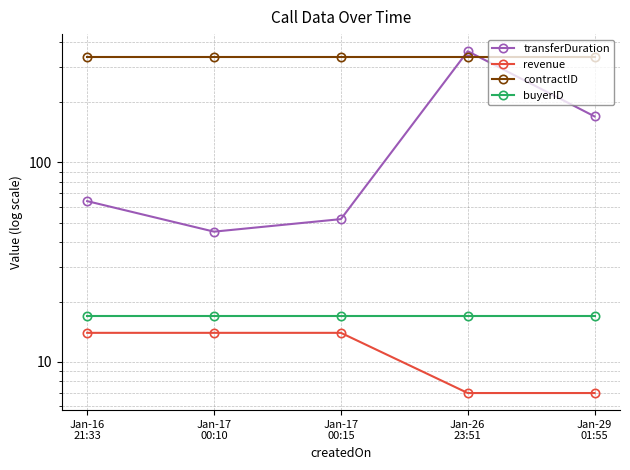

Where does the transferDuration series first go above 64?

Jan-26
23:51